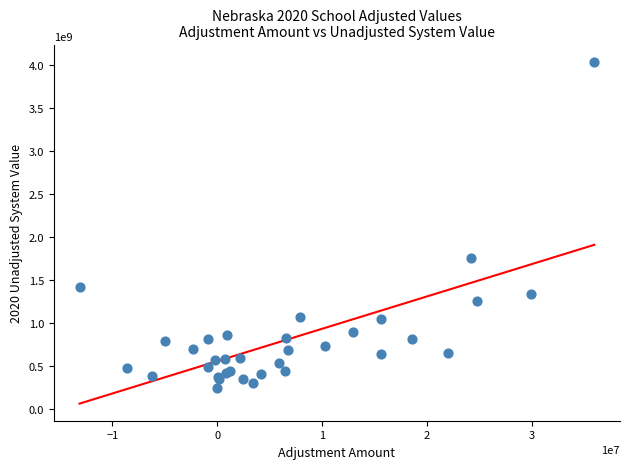

What Y value in the scatter plot is closest to 2137586167?

1752465267